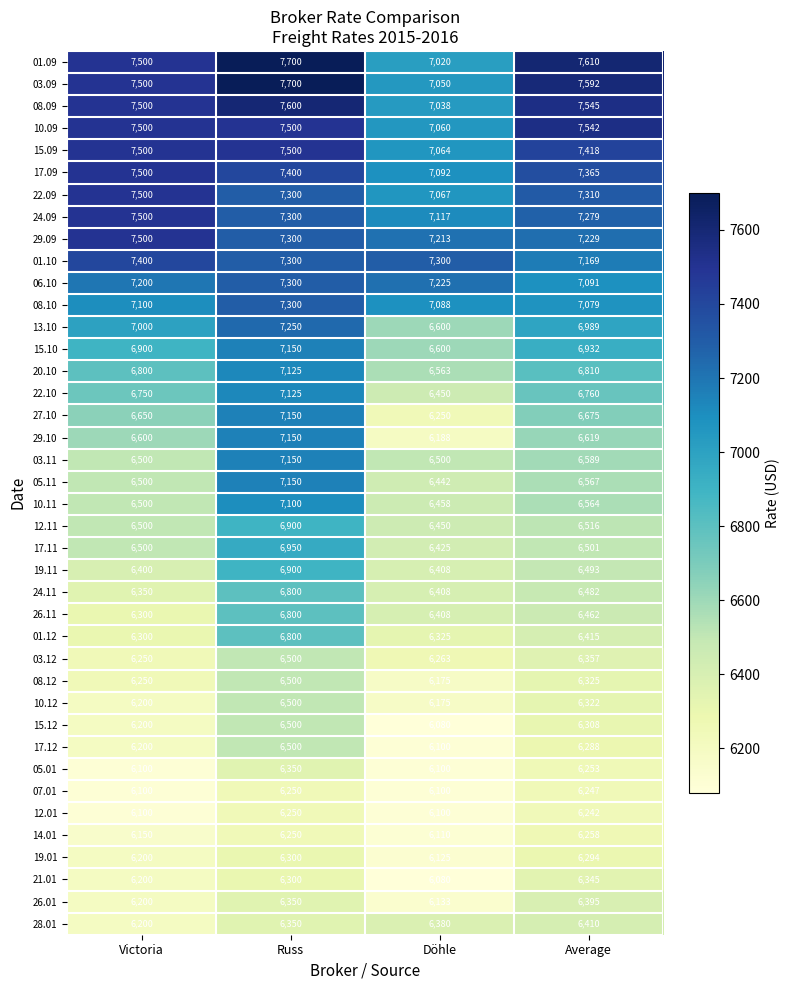

What is the minimum value shown in the chart?

6080